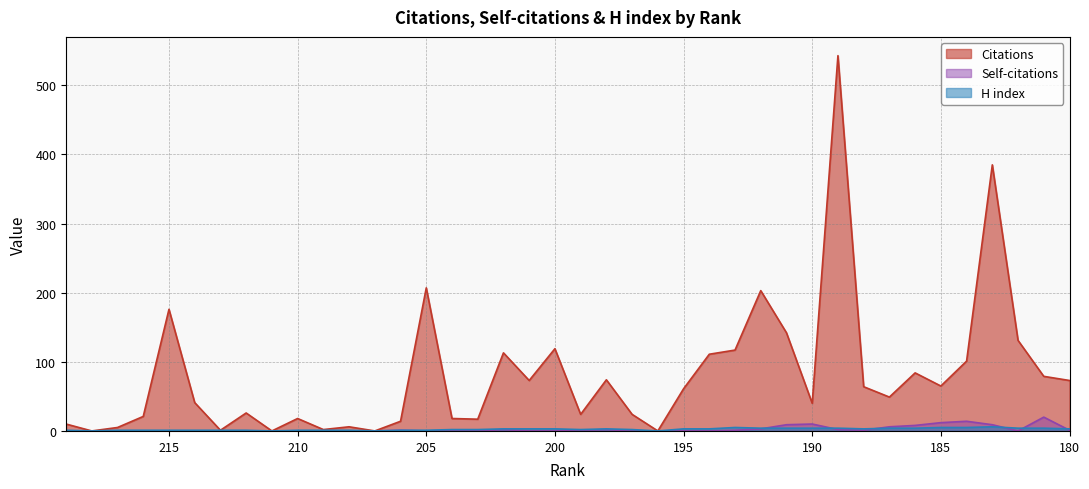

How many data points in Citations are less than 61?

20